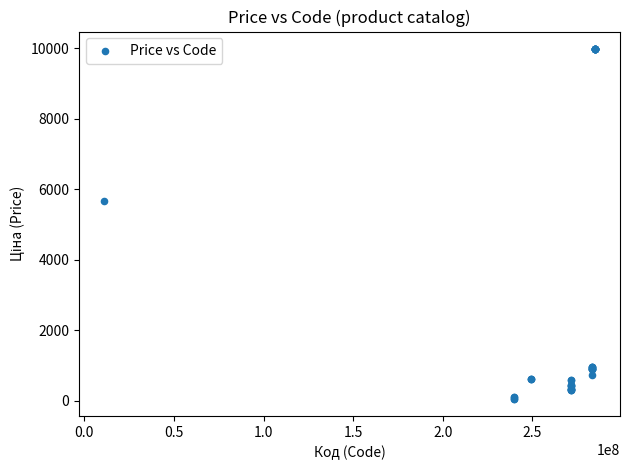

What Y value in the scatter plot is closest to 5016?

5673.8